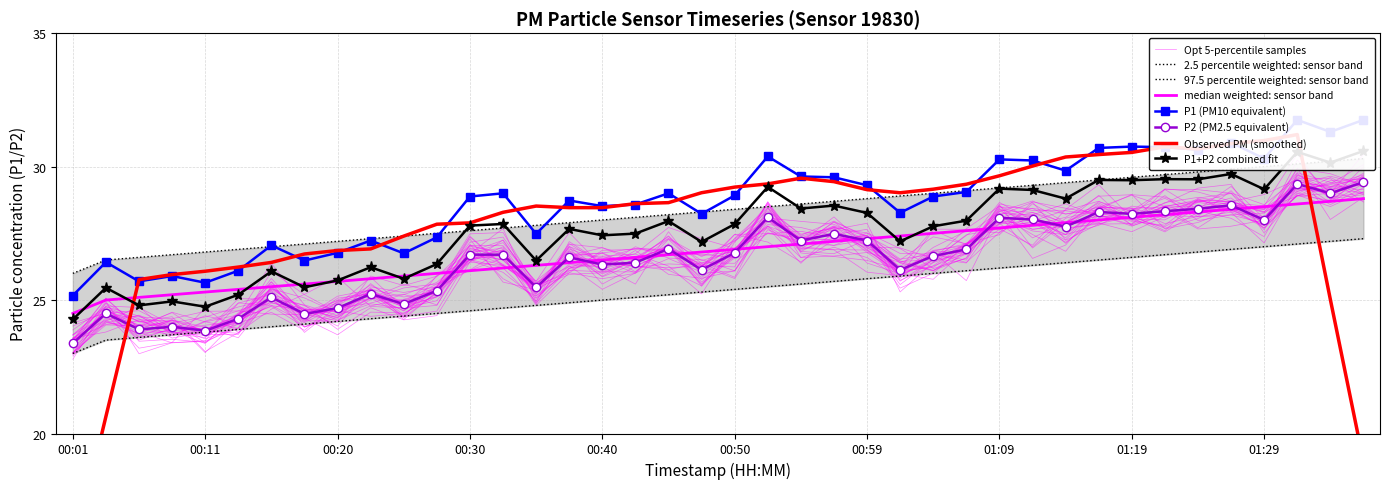

What is the highest value of the P1 series?

31.8